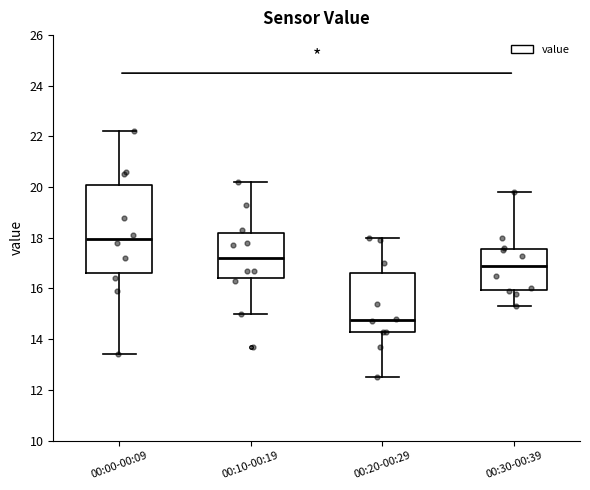

Where does the upper whisker of the box for 00:30-00:39 end on the y-axis? The values are not printed on the chart, so give them approximately, as read against the axis.

19.8